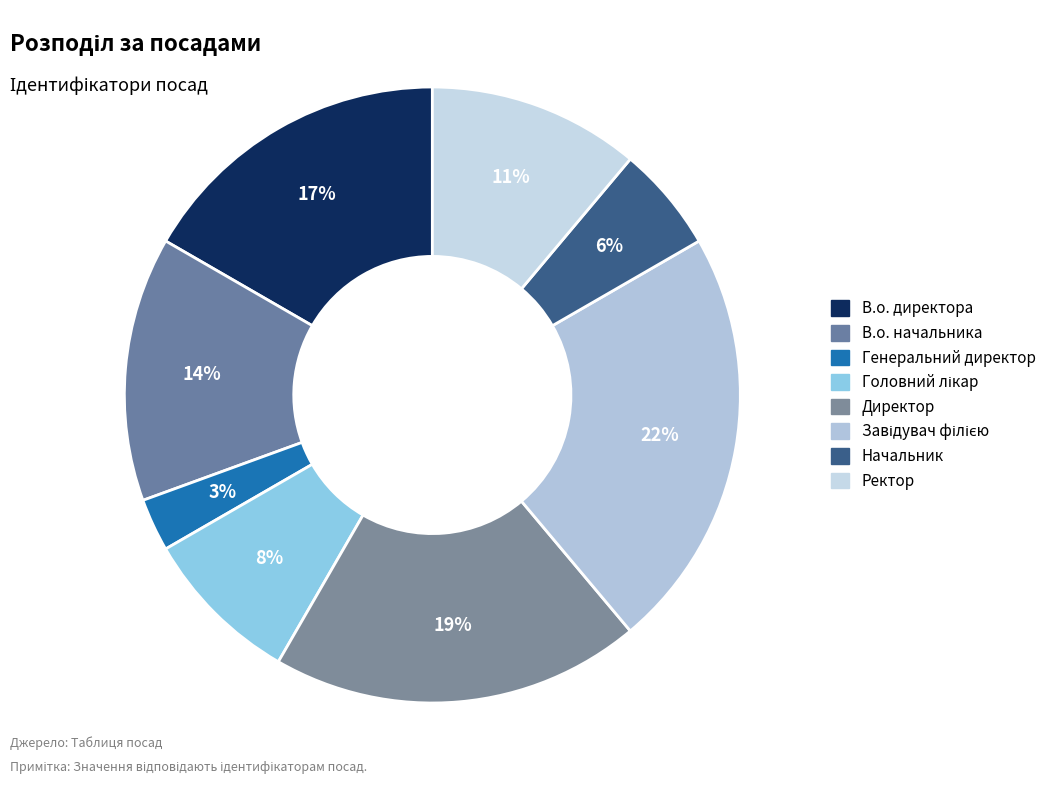

True or false: Генеральний директор accounts for 1% of the total.

False